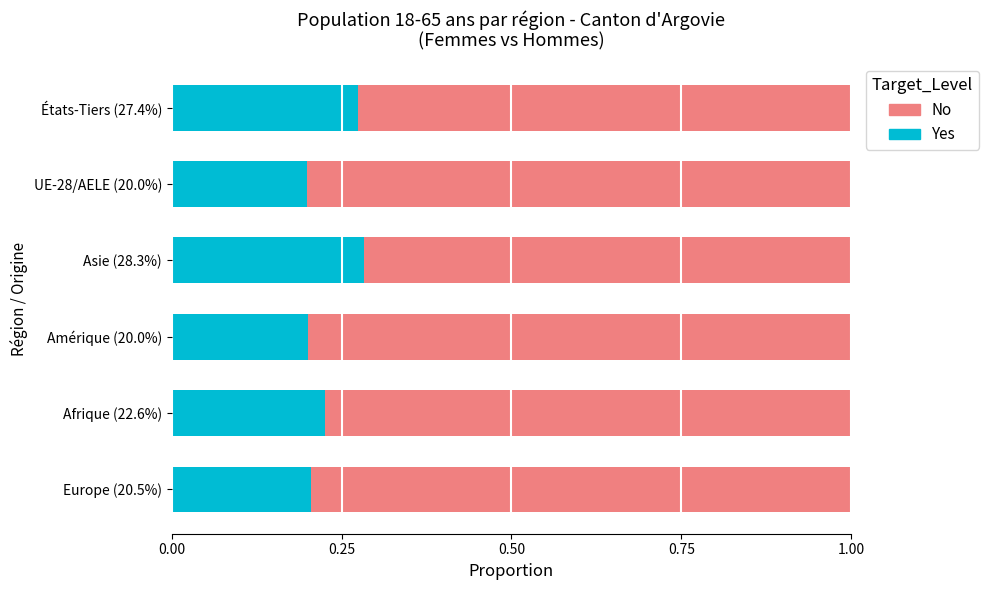

What is the sum of the Yes values at Asie (28.3%) and Amérique (20.0%)?

0.5